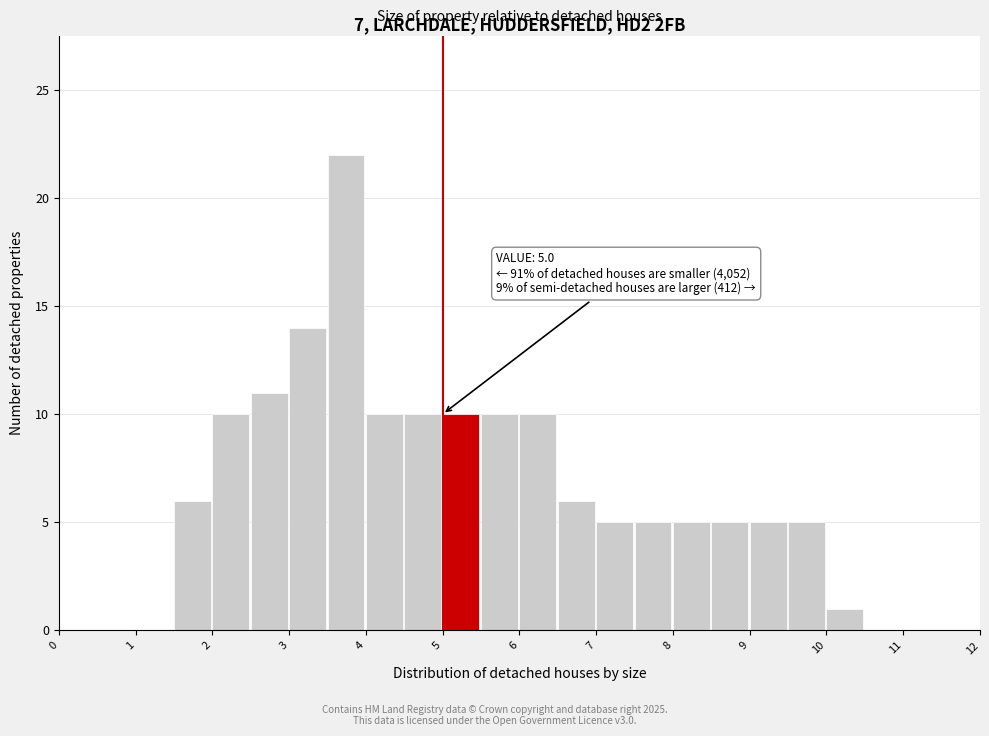

Over which range of the x-axis is the bar tallest?

3.5 to 4.0